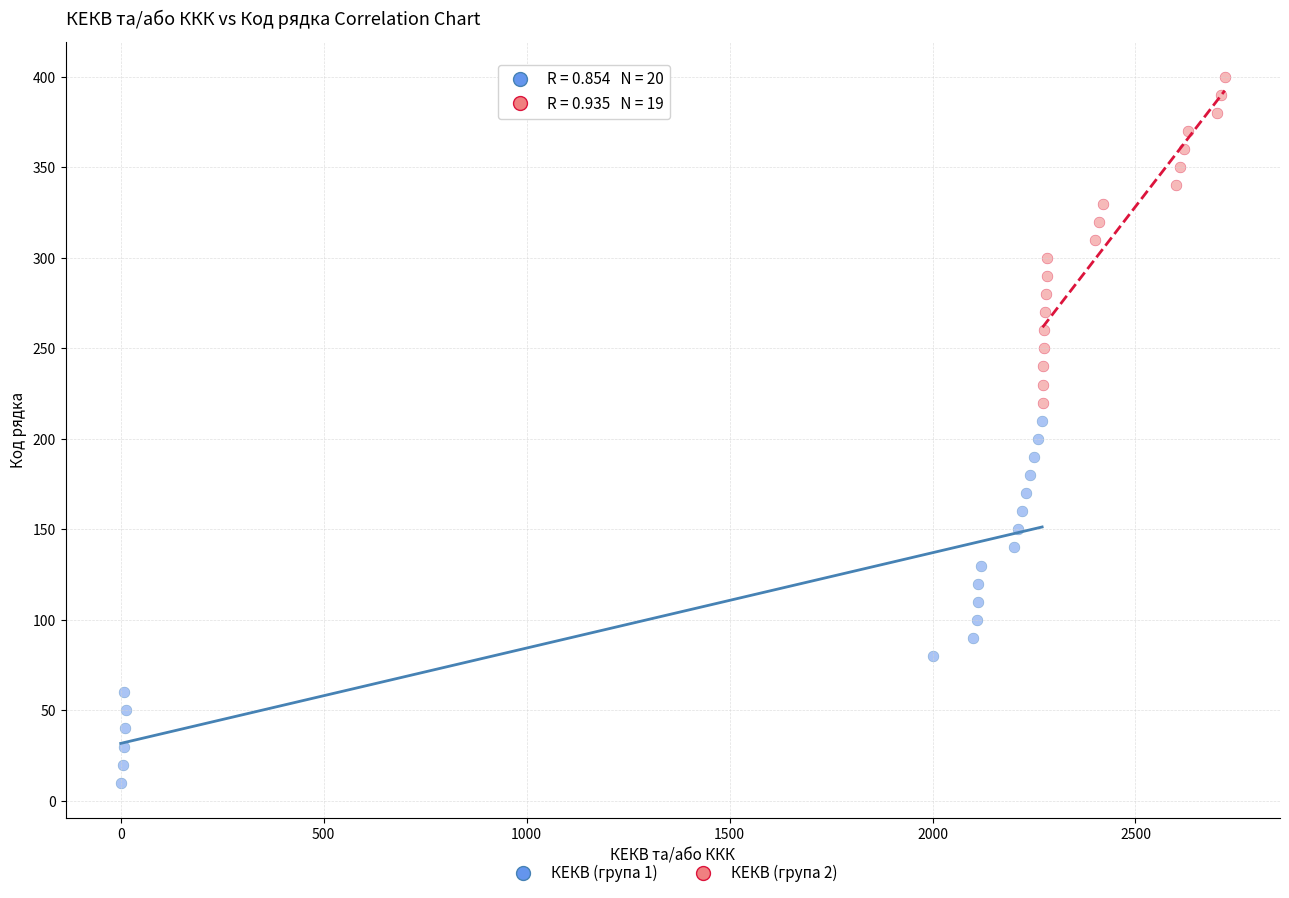

Which series reaches the minimum Y coordinate?

КЕКВ (група 1)